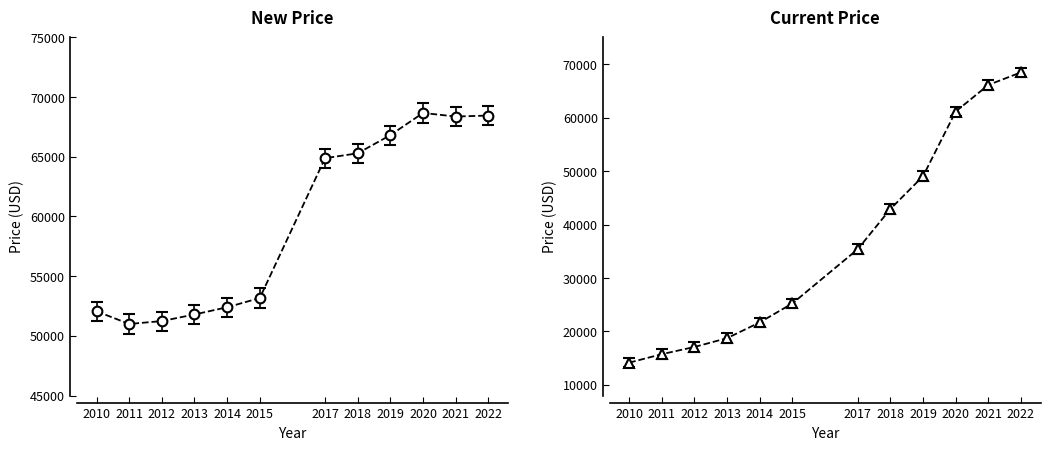

How many values in the Current Price series exceed 35379?

5